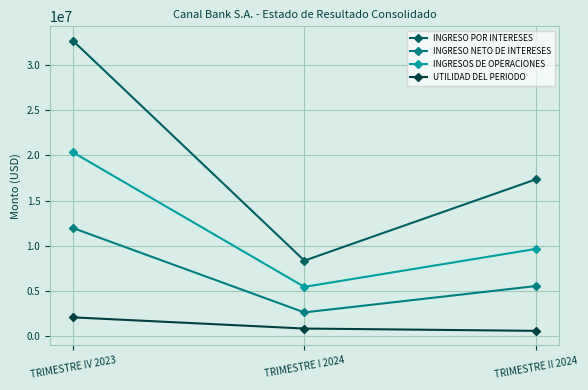

Reading left to right, what are all the values shown in this chart?

INGRESO POR INTERESES: 32666196.0	8367999.6	17345685.8
INGRESO NETO DE INTERESES: 11965358.2	2642383.8	5555826.6
INGRESOS DE OPERACIONES: 20330379.6	5465678.4	9659762.4
UTILIDAD DEL PERIODO: 2095719.2	860521.1	605837.8